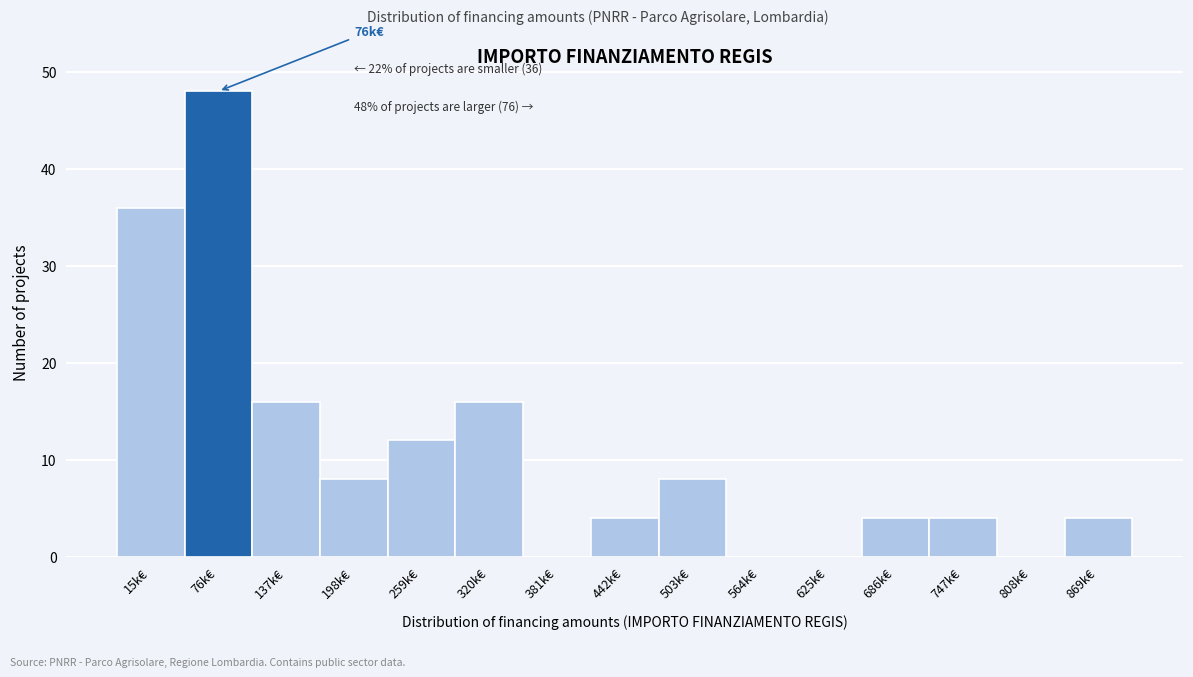

Reading right to left, transcribe all the data shown in this chart.

869k€=4	808k€=0	747k€=4	686k€=4	625k€=0	564k€=0	503k€=8	442k€=4	381k€=0	320k€=16	259k€=12	198k€=8	137k€=16	76k€=48	15k€=36